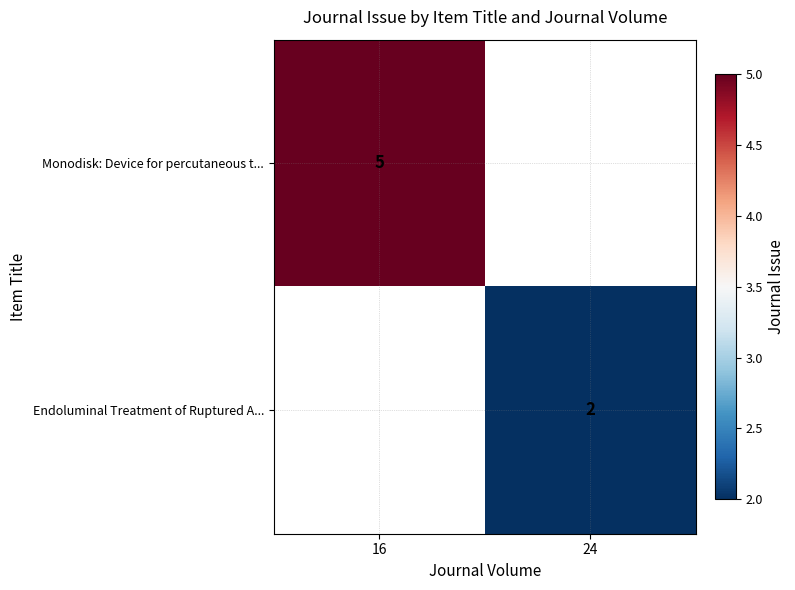

True or false: Monodisk: Device for percutaneous t... has a value of 5 at 16.

True